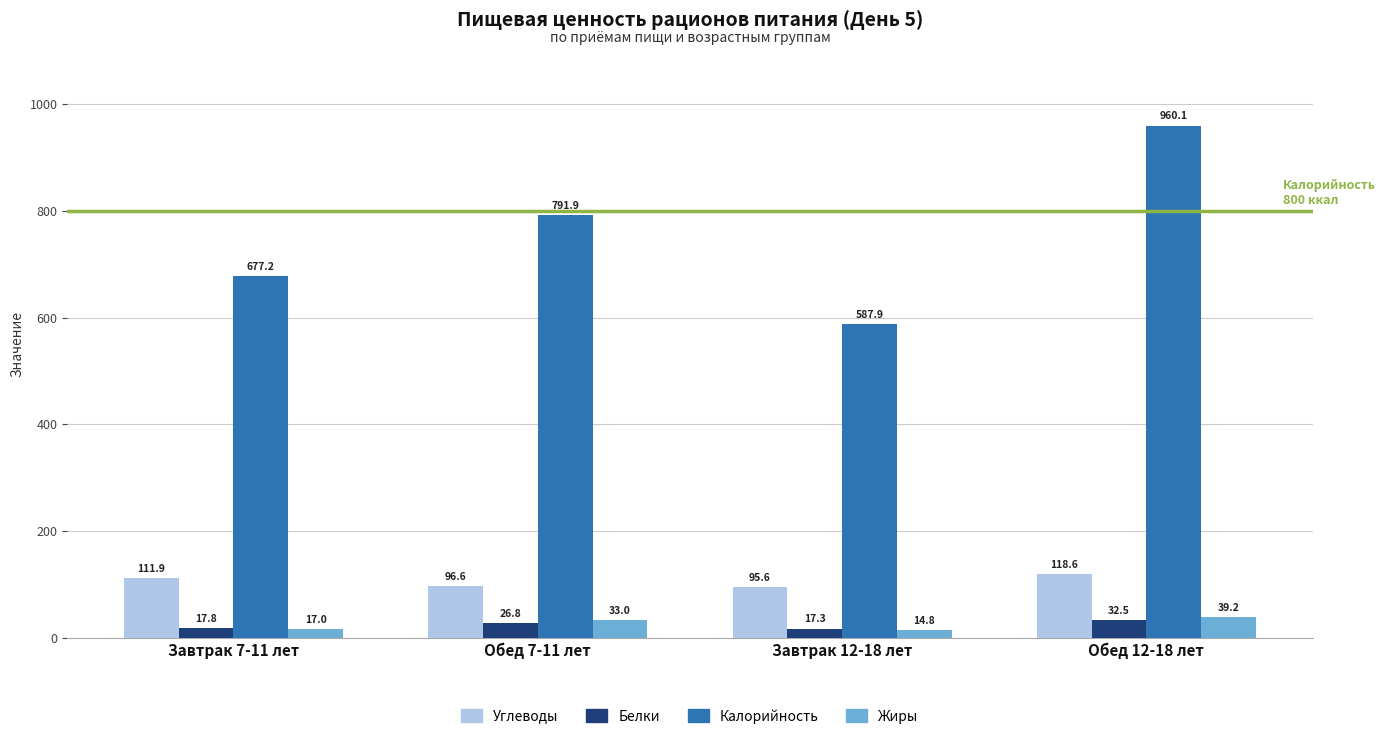

What position from the left is Обед 12-18 лет?

4